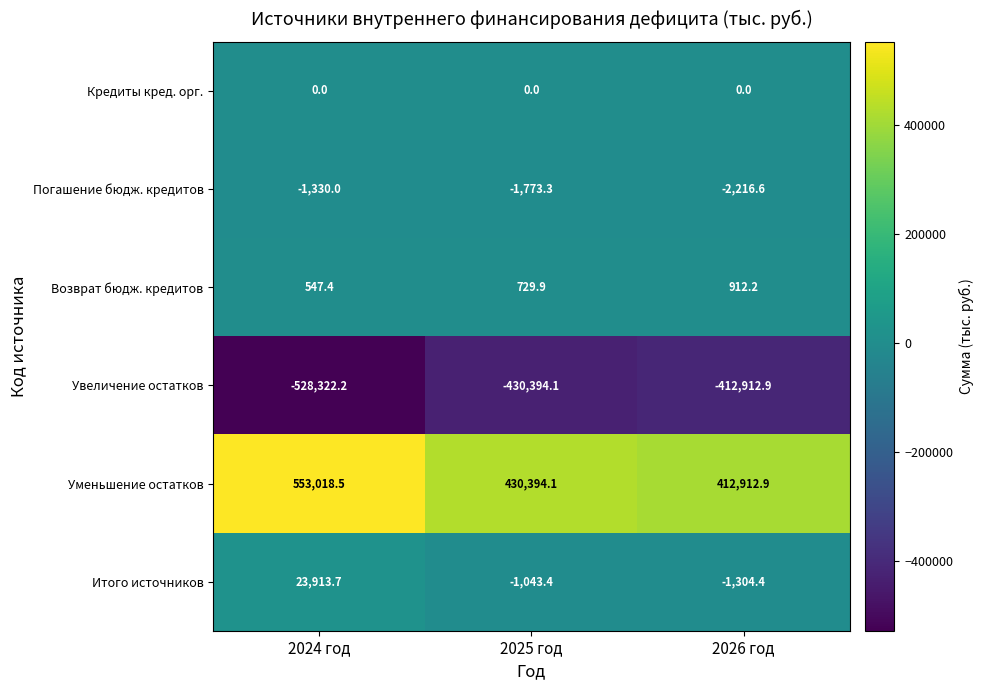

What is the total value across all series at 2025 год?

-2086.8